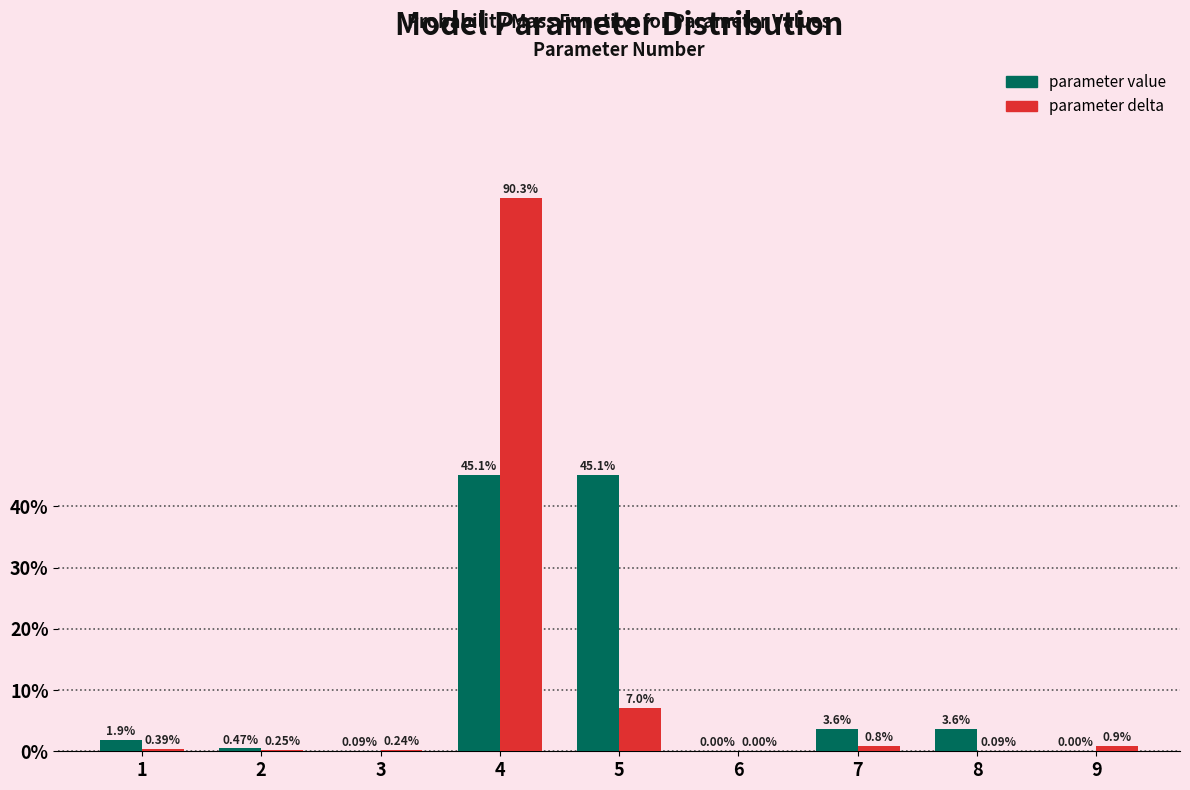

At which category is the sum across all series the highest?

4